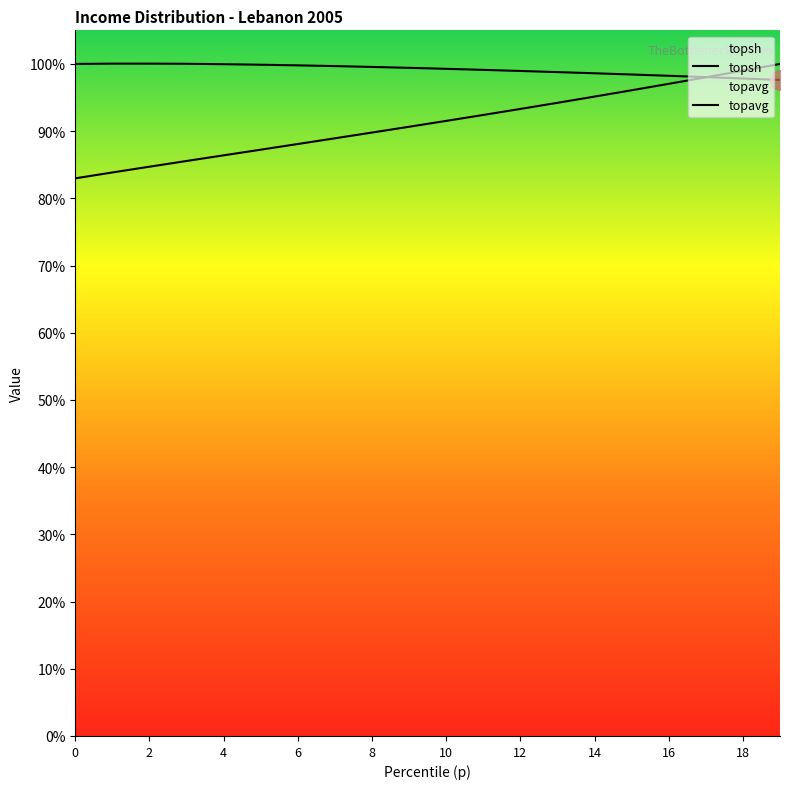

Which series has the largest Y range (max minus min)?

topavg